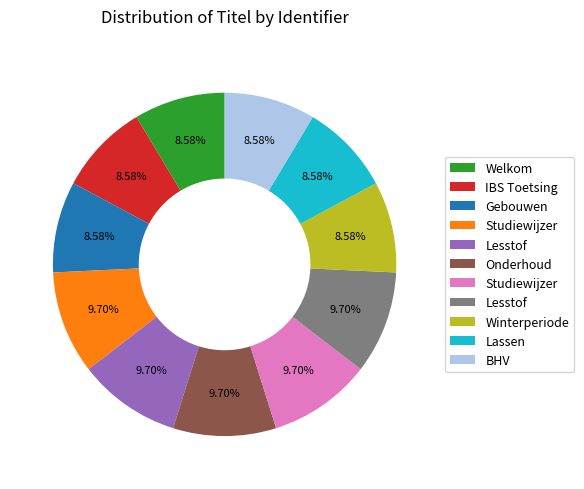

Is there a majority slice in this chart?

No